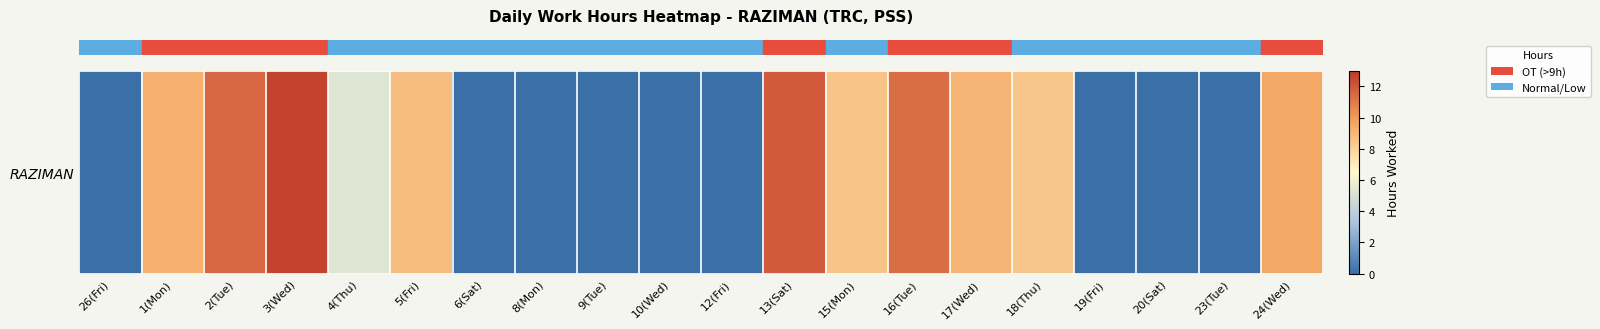

Which has a higher value, 15(Mon) or 1(Mon)?

1(Mon)